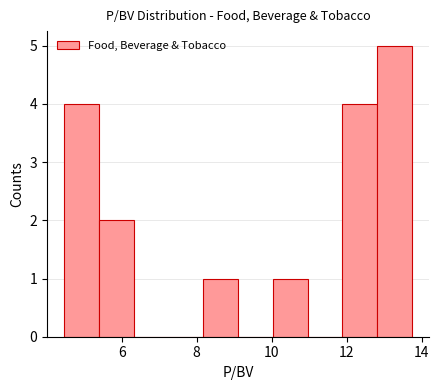

What is the height of the bar covering 4.4 to 5.4 on the x-axis? Neither the bar edges nor the heights are printed on the chart, so give them approximately, as read against the axes.

4